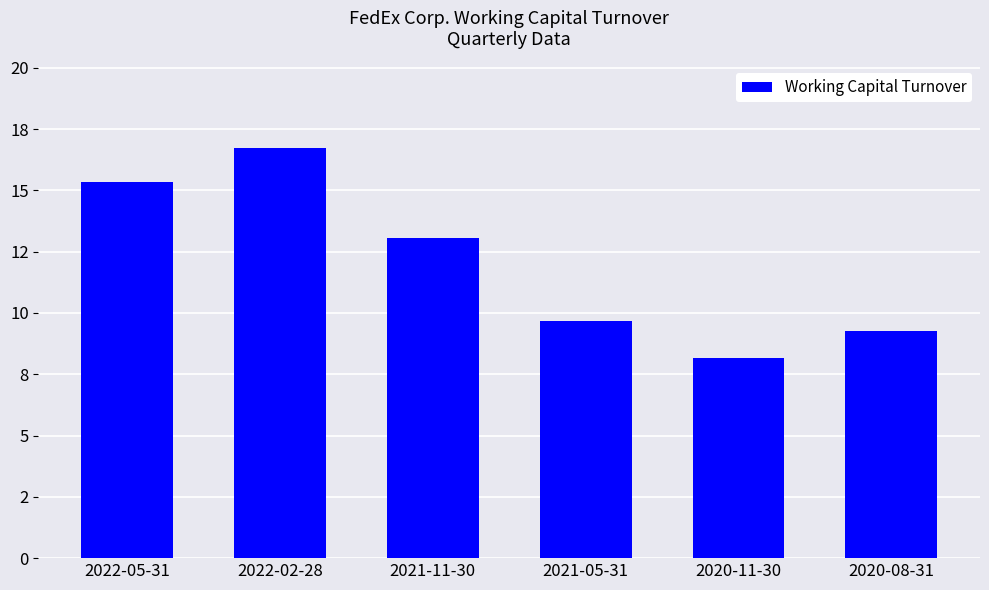

What is the label of the 3rd bar from the right?

2021-05-31